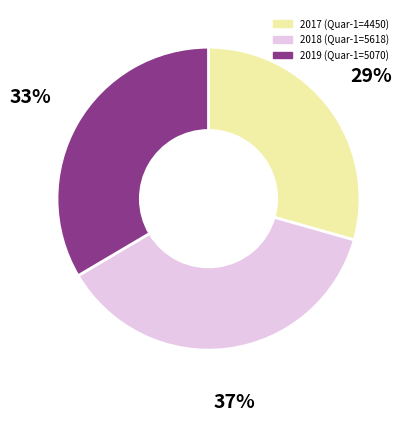

Do 2017 and 2019 together represent more than half of the pie?

Yes